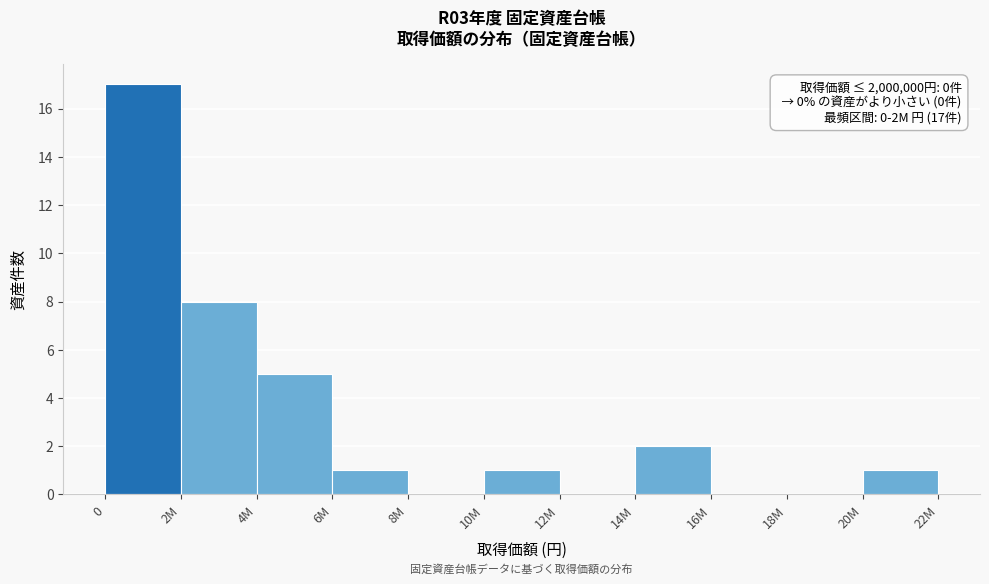

Reading right to left, extract all data points from this chart.

20M=1	18M=0	16M=0	14M=2	12M=0	10M=1	8M=0	6M=1	4M=5	2M=8	0=17